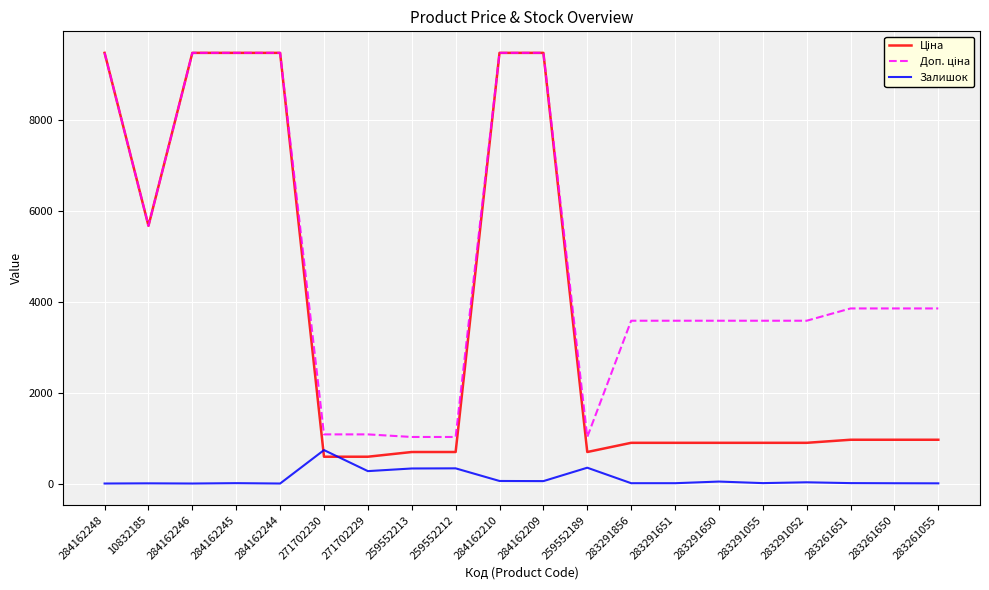

What is the maximum value shown in the chart?

9480.1